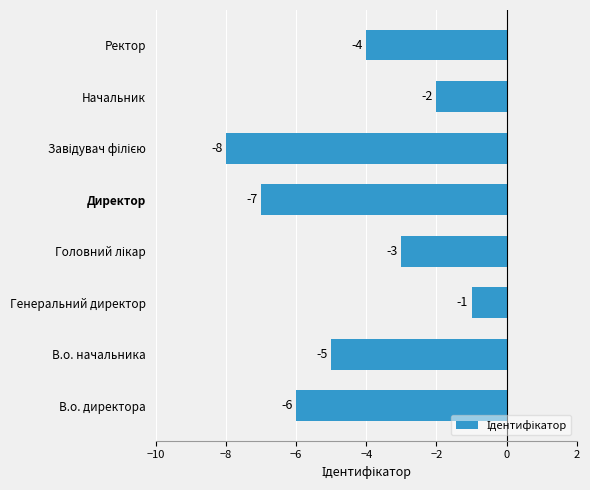

What is the difference between the maximum and minimum values?

7